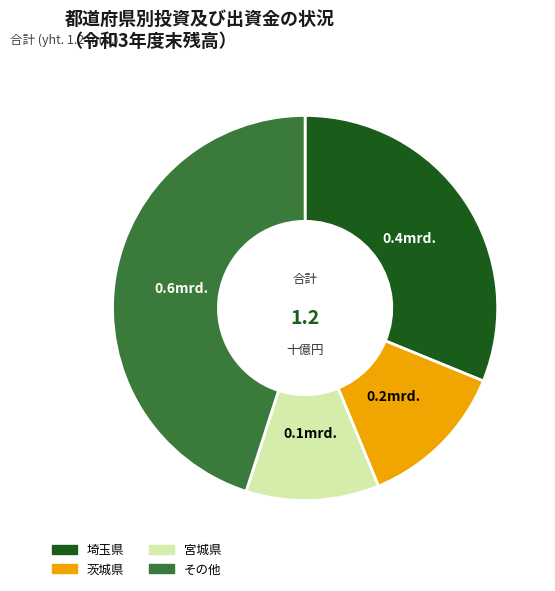

Does any single category account for the majority?

No